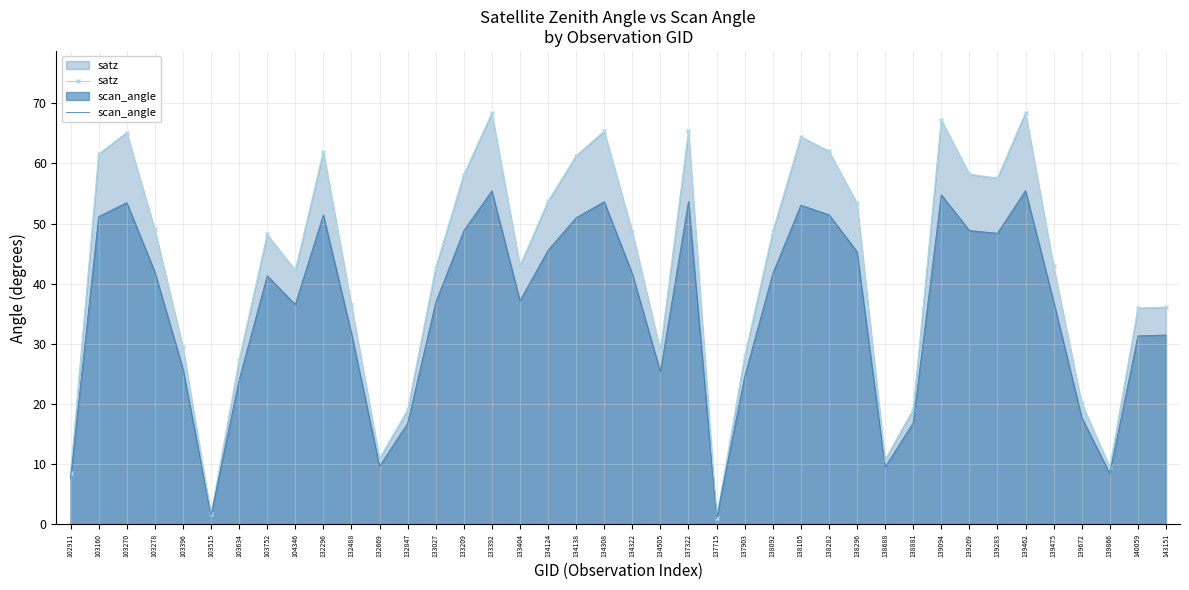

How many values in the satz series exceed 48?

20